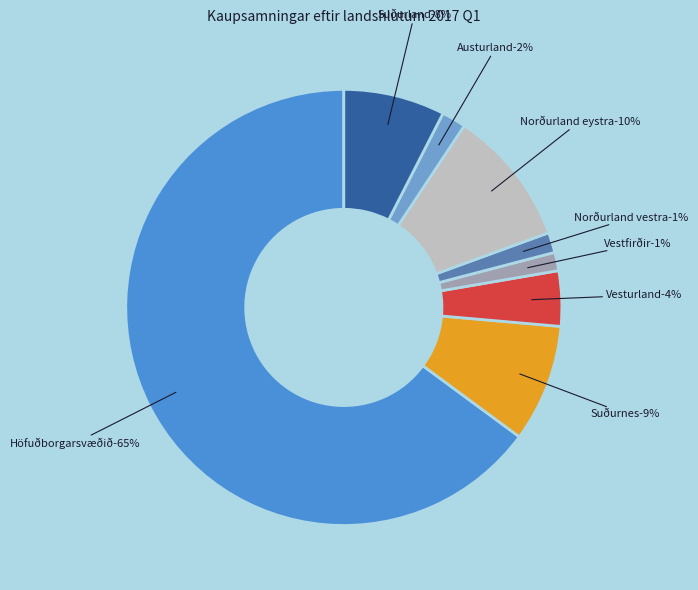

What percentage is the Norðurland eystra slice, to the nearest percent?

10%